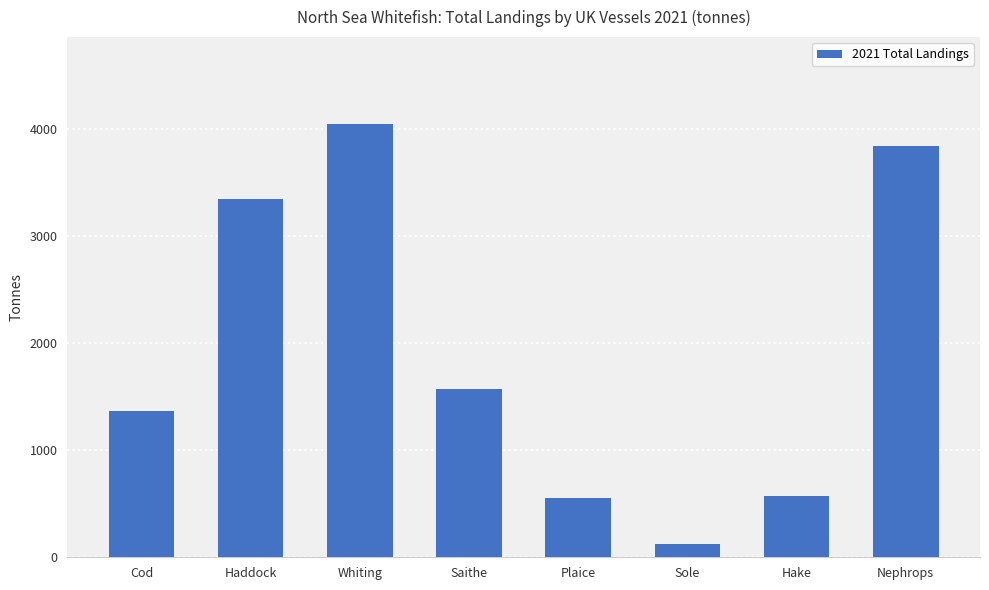

Are the bars horizontal?

No